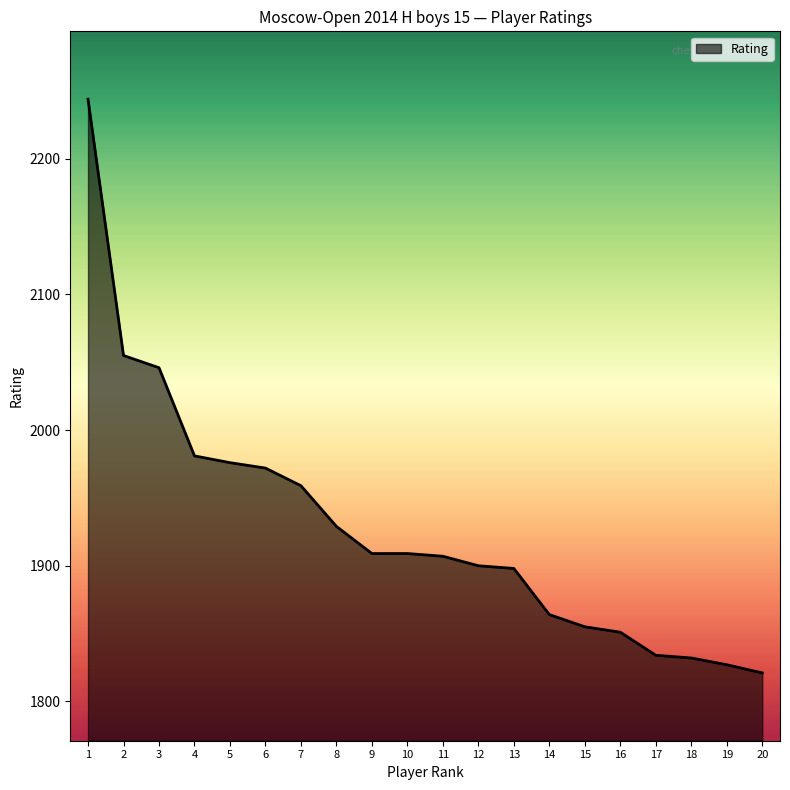

Read the value at 9.

1909